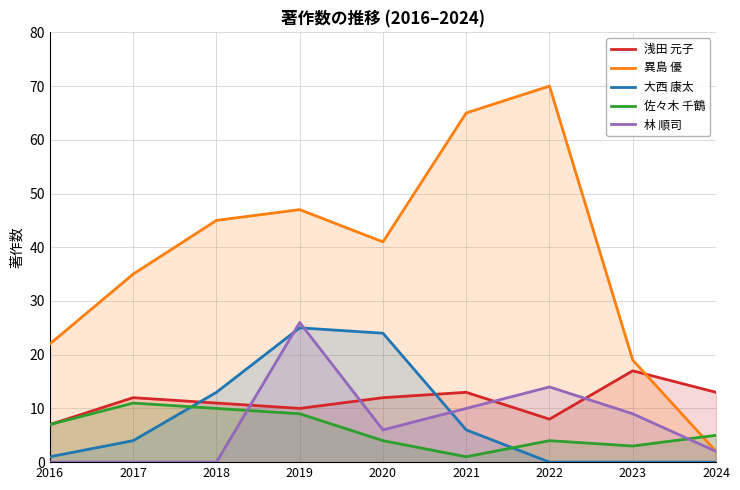

True or false: 浅田 元子 has a value of 11 at 2016.

False